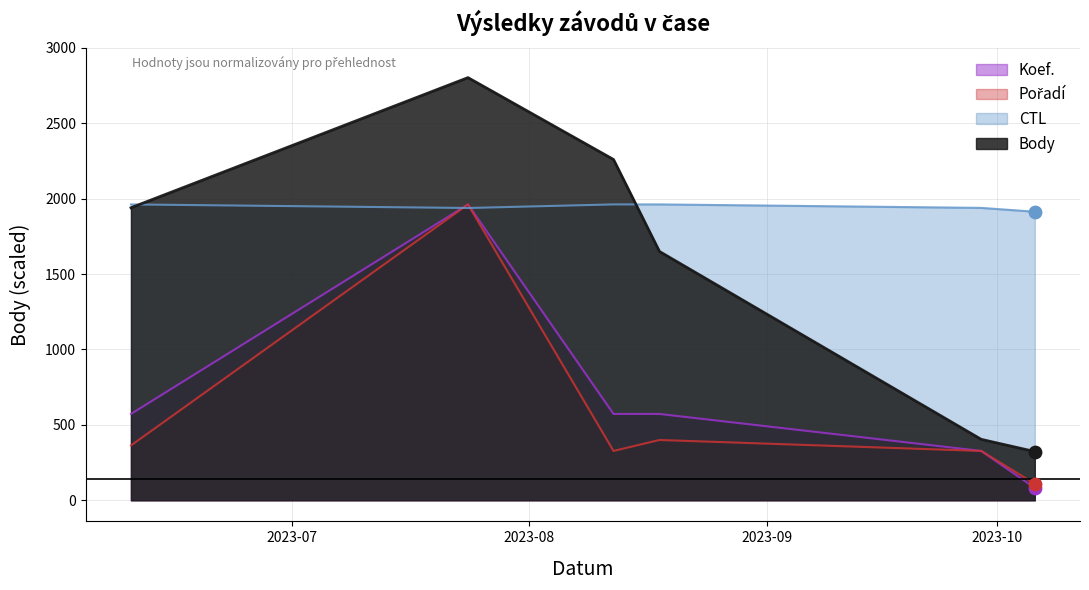

At how many categories does at least one series exceed 289?

6